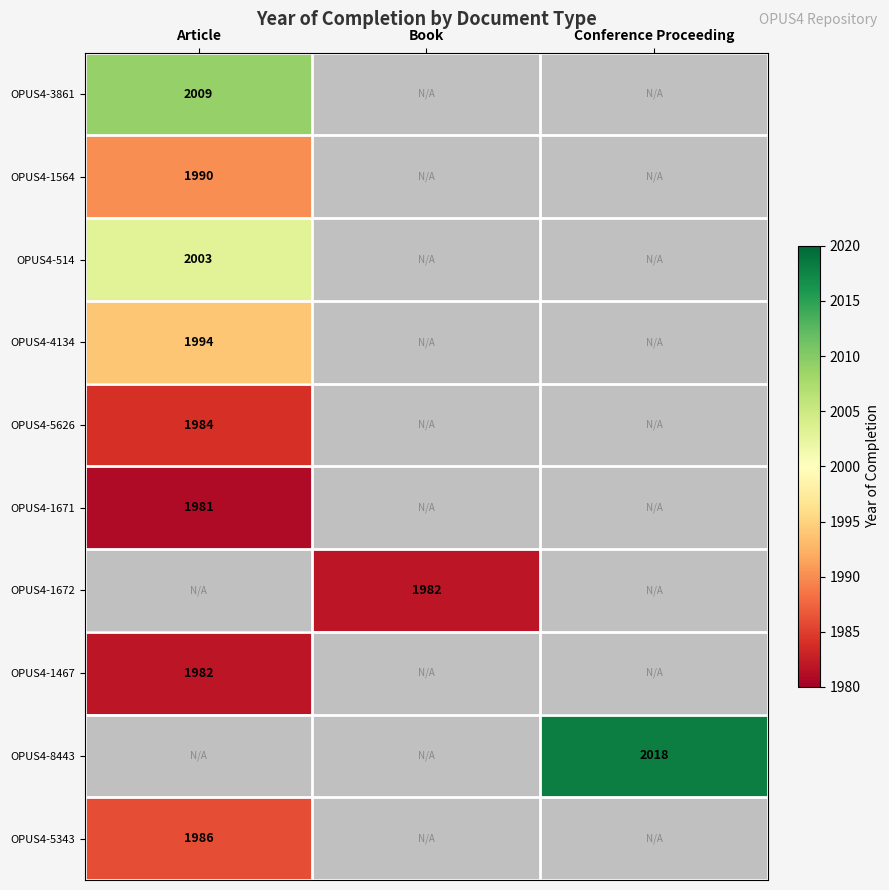

The value of OPUS4-1564 at Article is 1990. True or false?

True